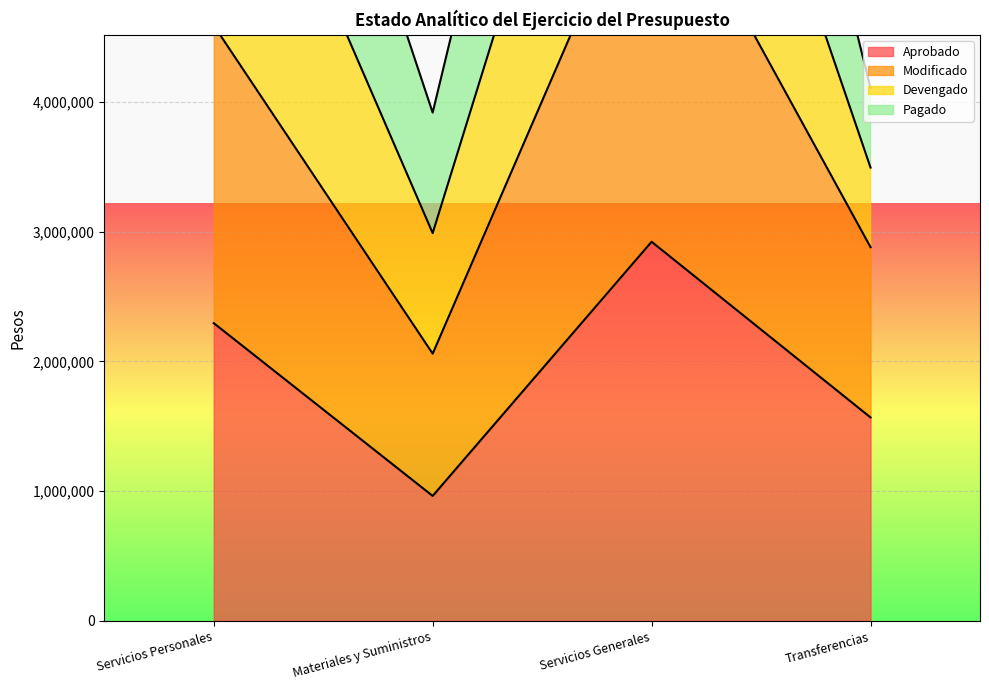

What is the highest value of the Modificado series?

5955371